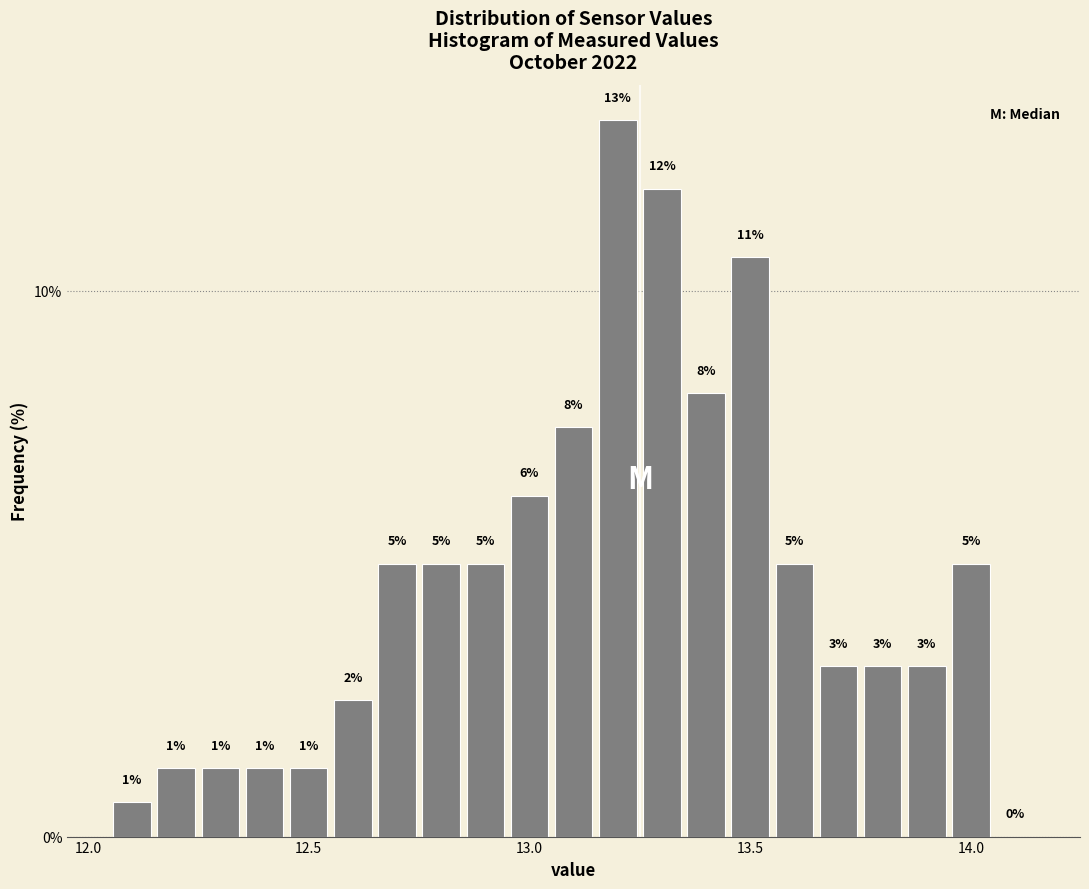

Read against the x-axis, roughly where is the centre of the tallest bar?

13.20